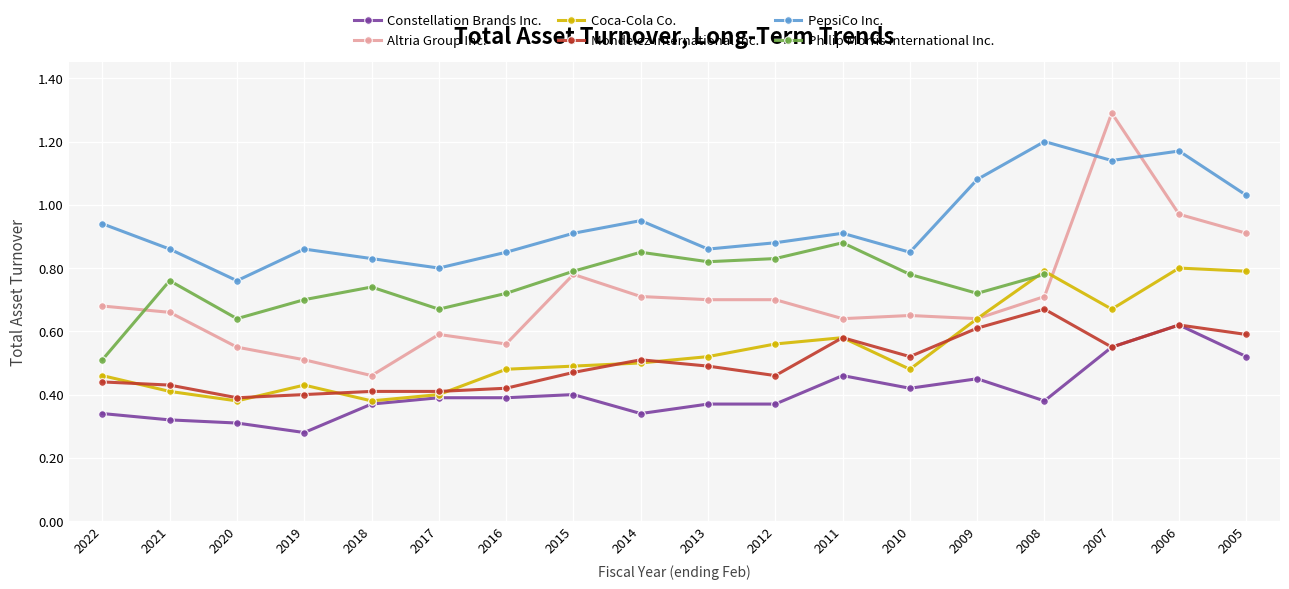

What is the average value of the Mondelez International Inc. series?

0.5